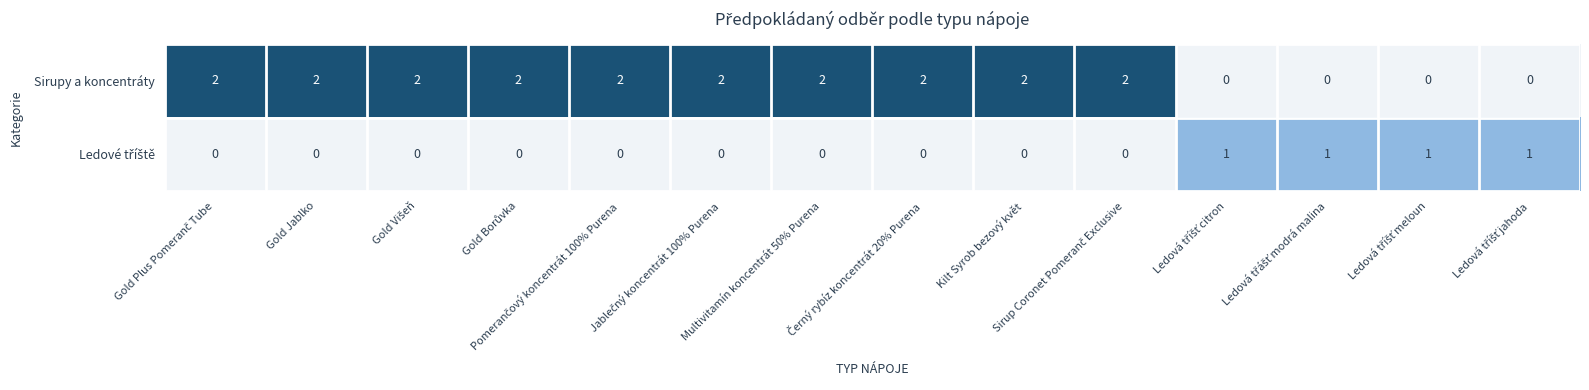

Is it true that Sirupy a koncentráty equals 2 at Multivitamín koncentrát 50% Purena?

True